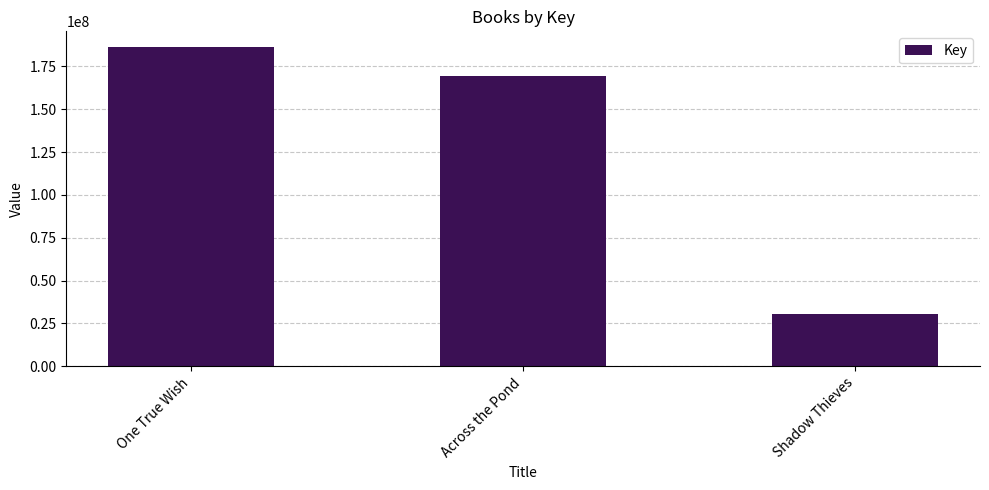

How many series are shown in this chart?

1